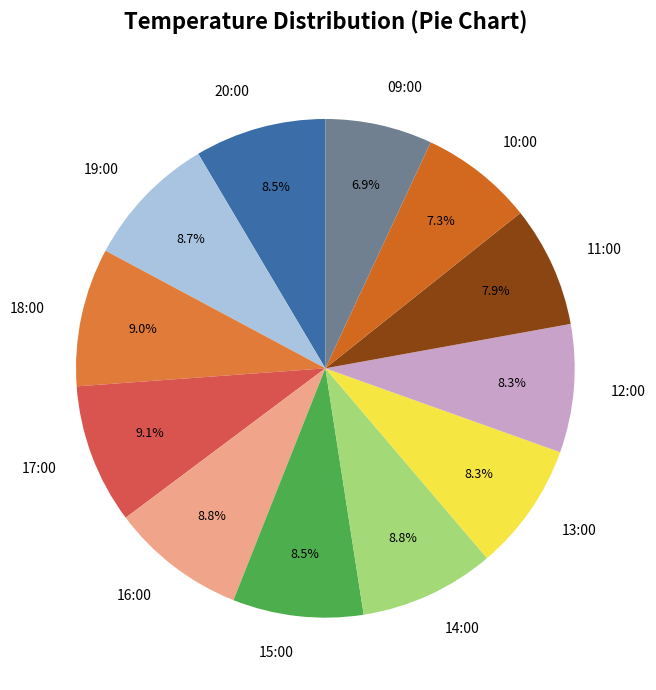

To the nearest percent, what is the average slice percentage?

8%